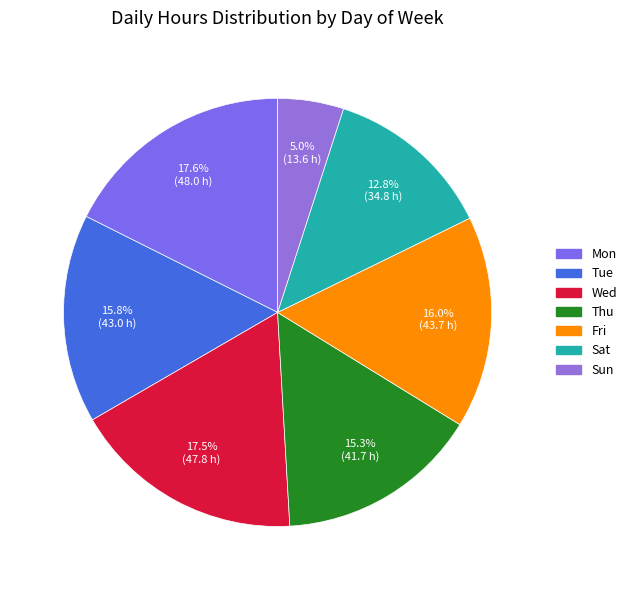

How many slices are in this pie chart?

7